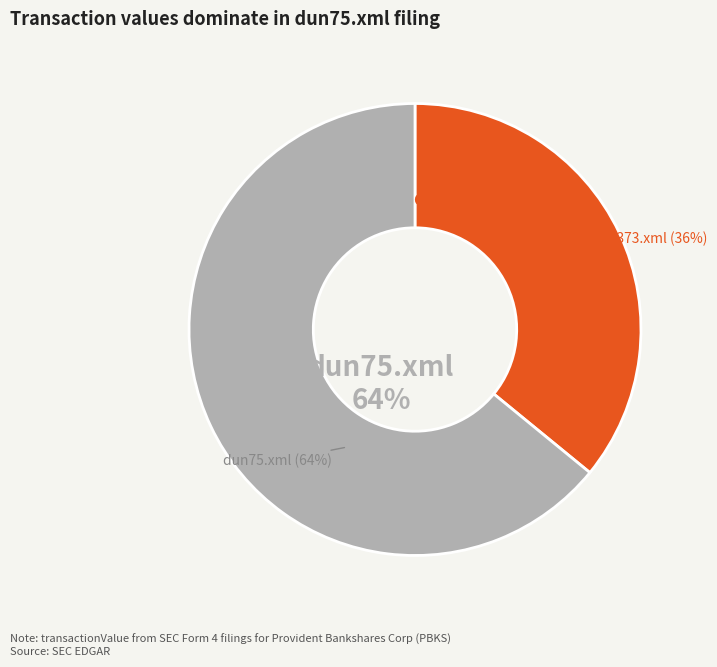

To the nearest percent, what is the difference between the dun75.xml and dun373.xml slice percentages?

28%